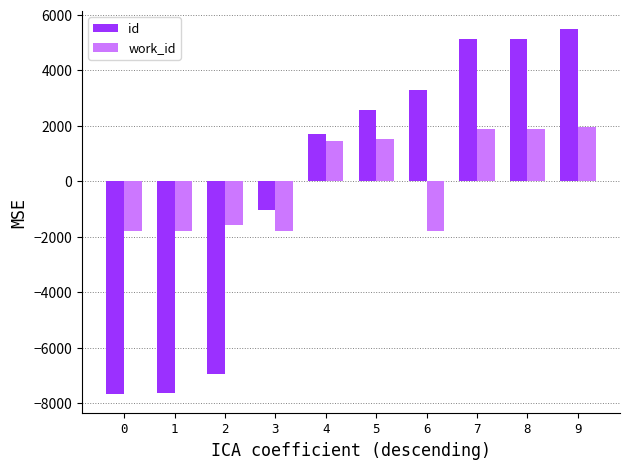

What is the smallest value displayed?

-7682.4